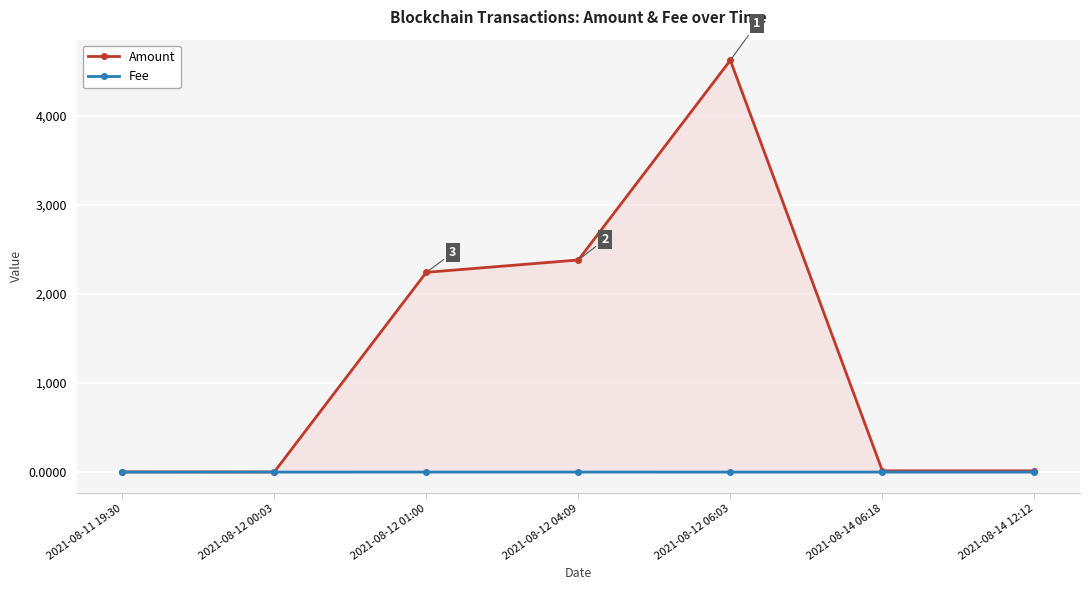

True or false: Amount has a value of 641.5 at 2021-08-12 04:09.

False